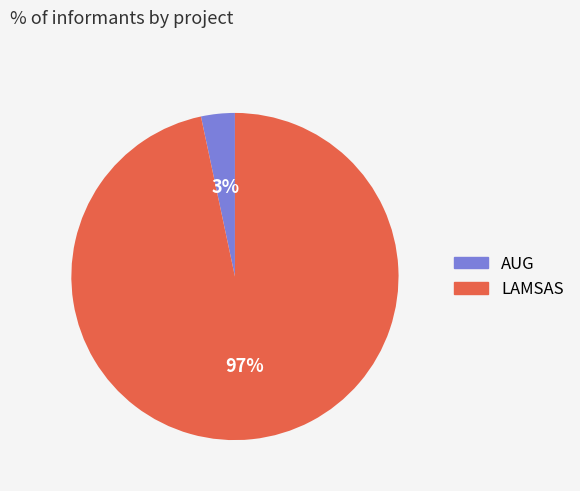

Which has a higher value, AUG or LAMSAS?

LAMSAS